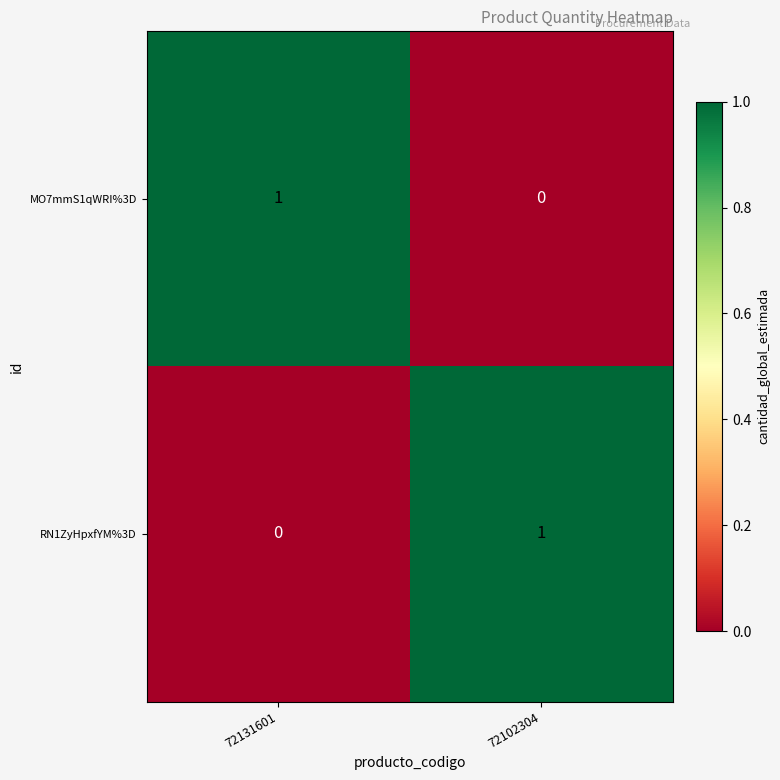

How many series are shown in this chart?

2